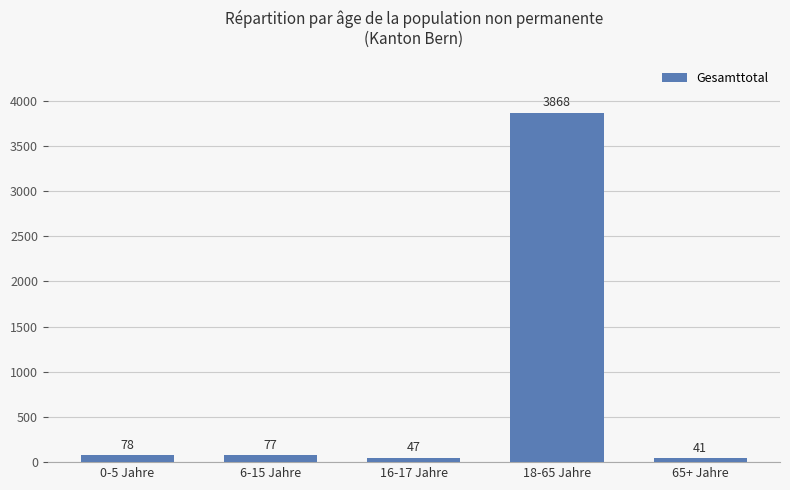

What is the ratio of the value at 0-5 Jahre to the value at 16-17 Jahre?

1.7